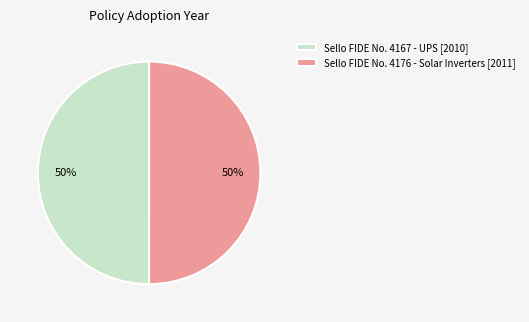

What is the ratio of the value at Sello FIDE No. 4167 - UPS [2010] to the value at Sello FIDE No. 4176 - Solar Inverters [2011]?

1.0